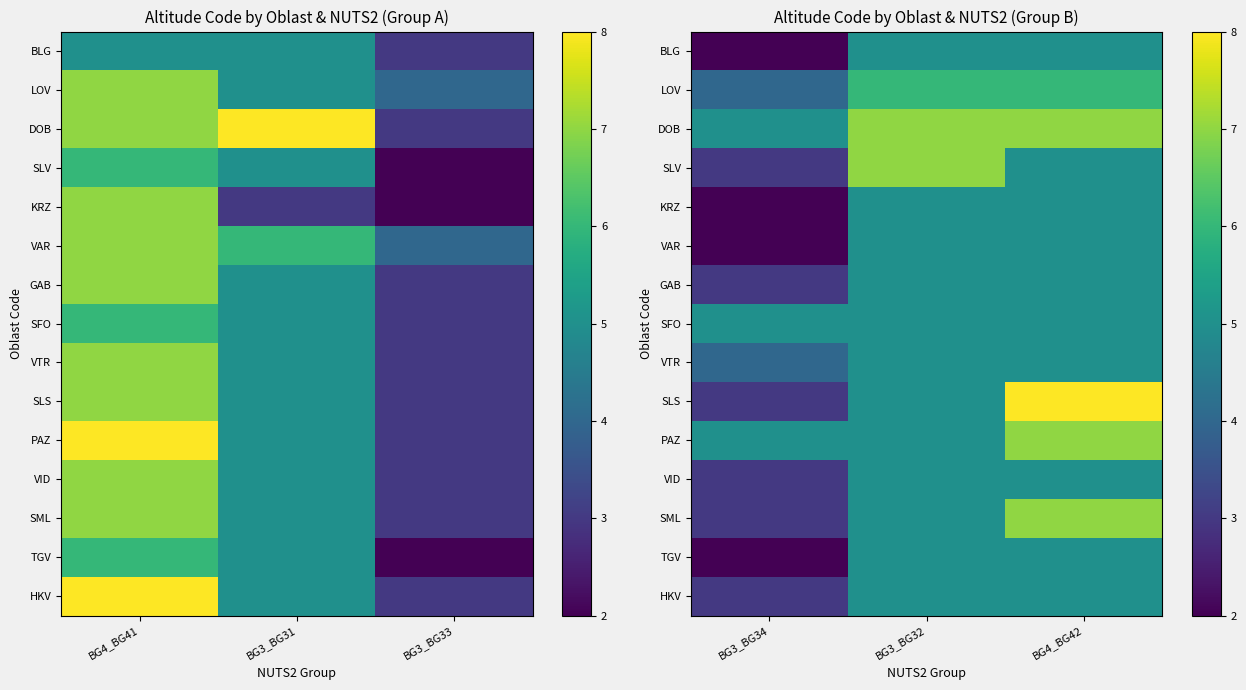

How many data points in PAZ are above 5?

1